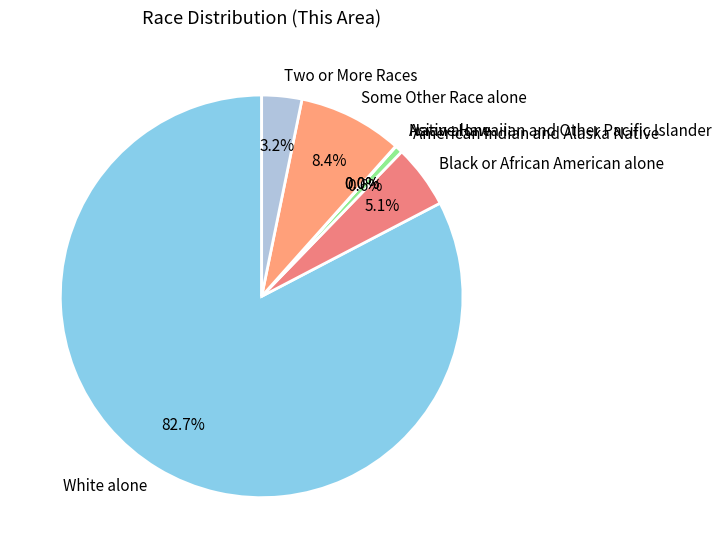

How many segments does this pie chart have?

7